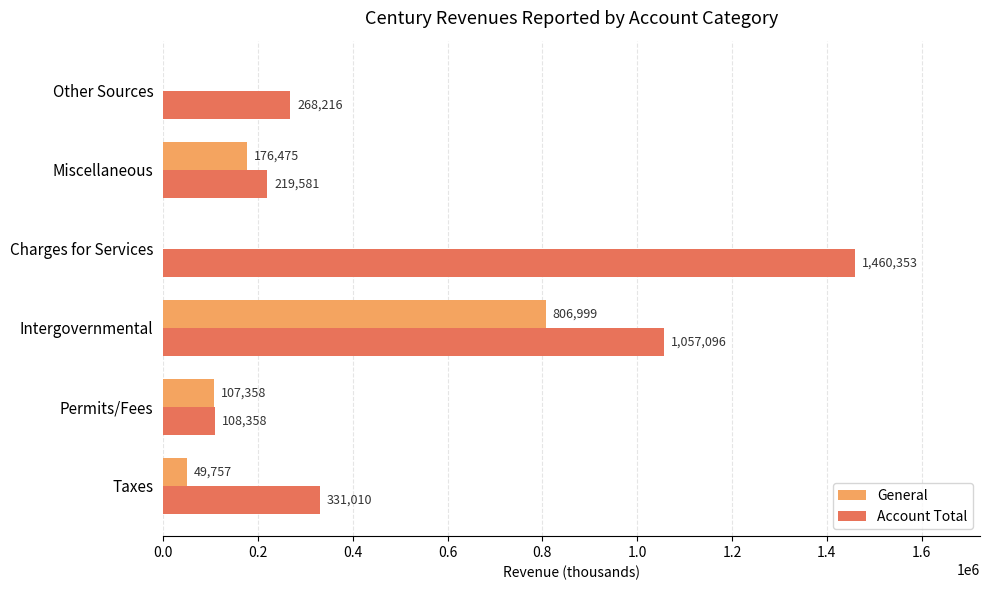

What is the average value of the Account Total series?

574102